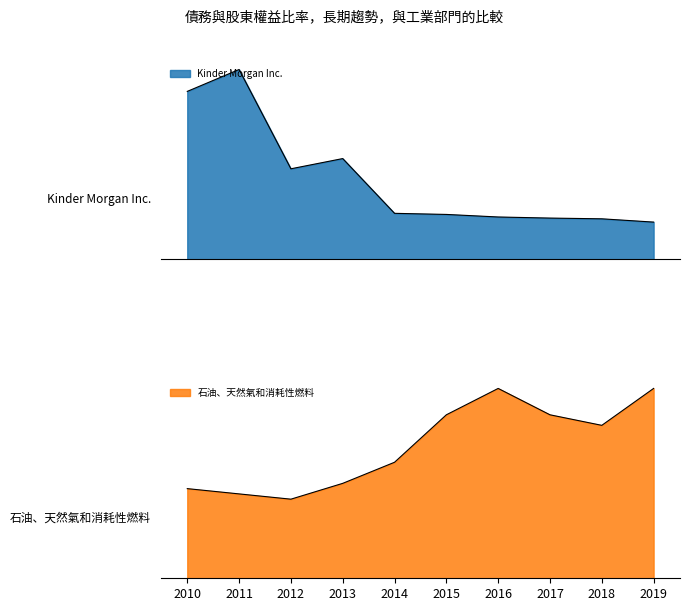

Is it true that 石油、天然氣和消耗性燃料 equals 0.2 at 2011?

False